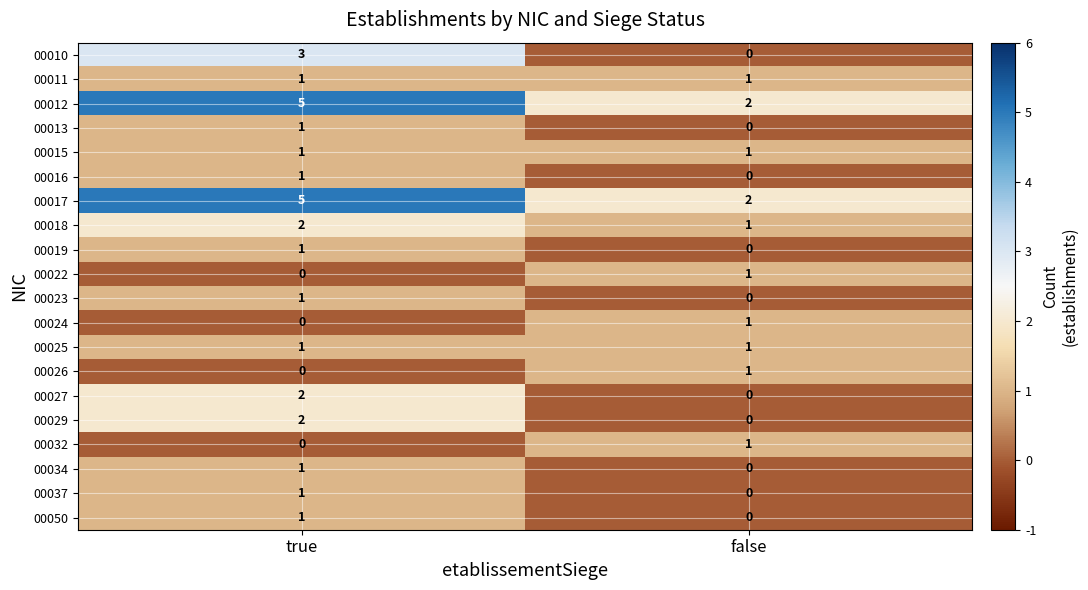

What is the sum of all 00017 values?

7